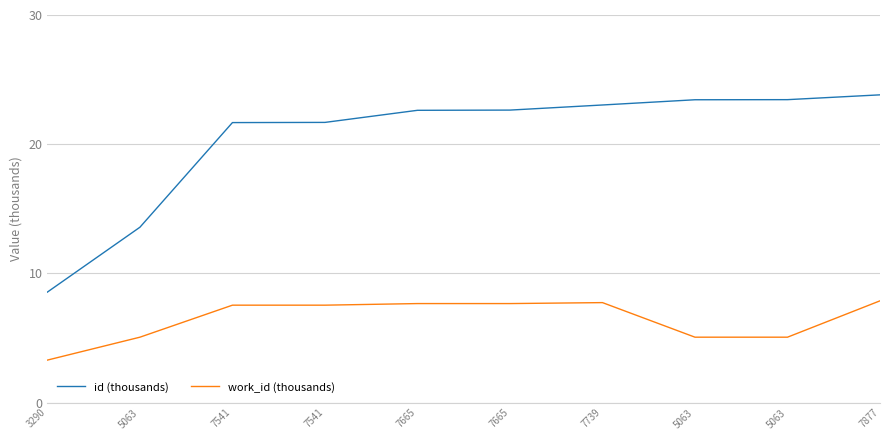

Does the chart display data point markers on the line(s)?

No